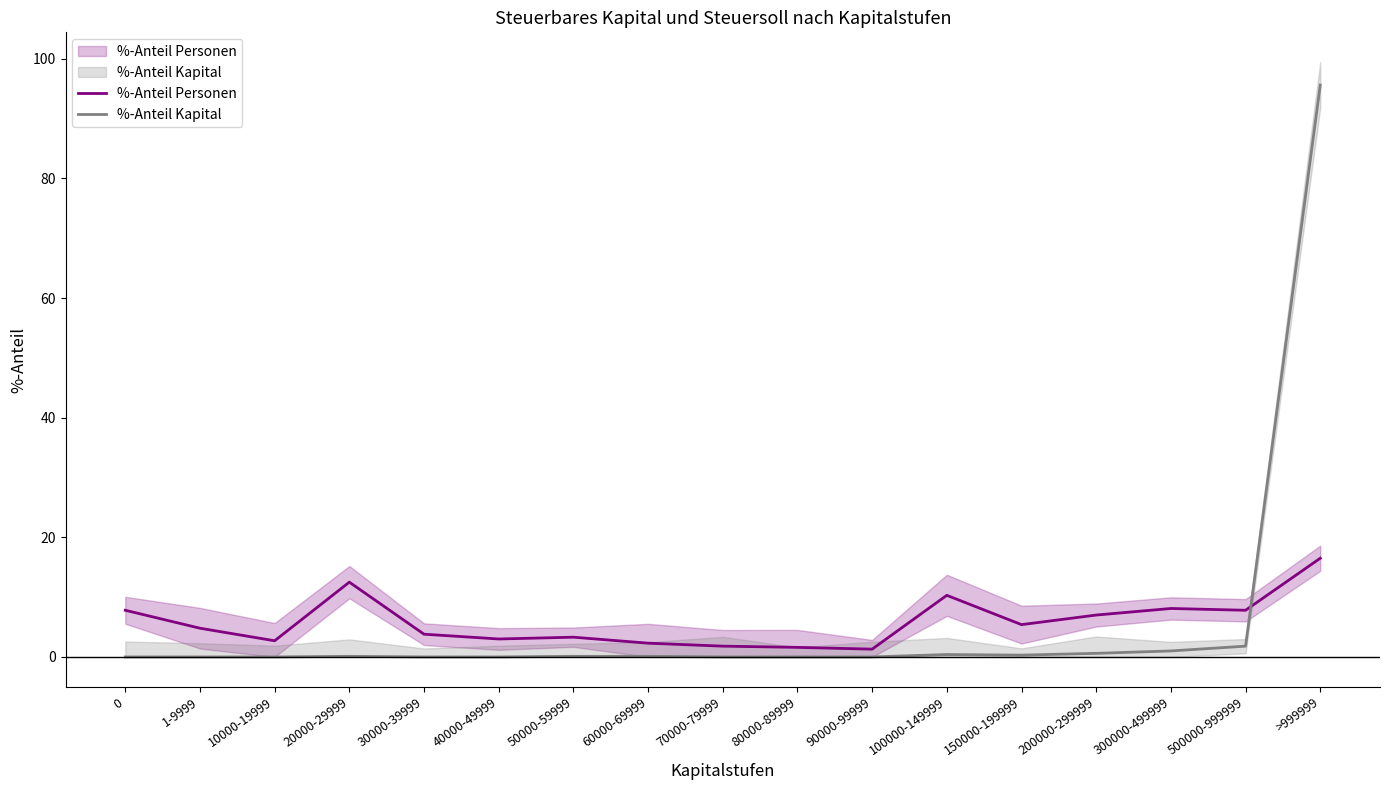

The value of %-Anteil Personen at 1-9999 is 4.8. True or false?

True